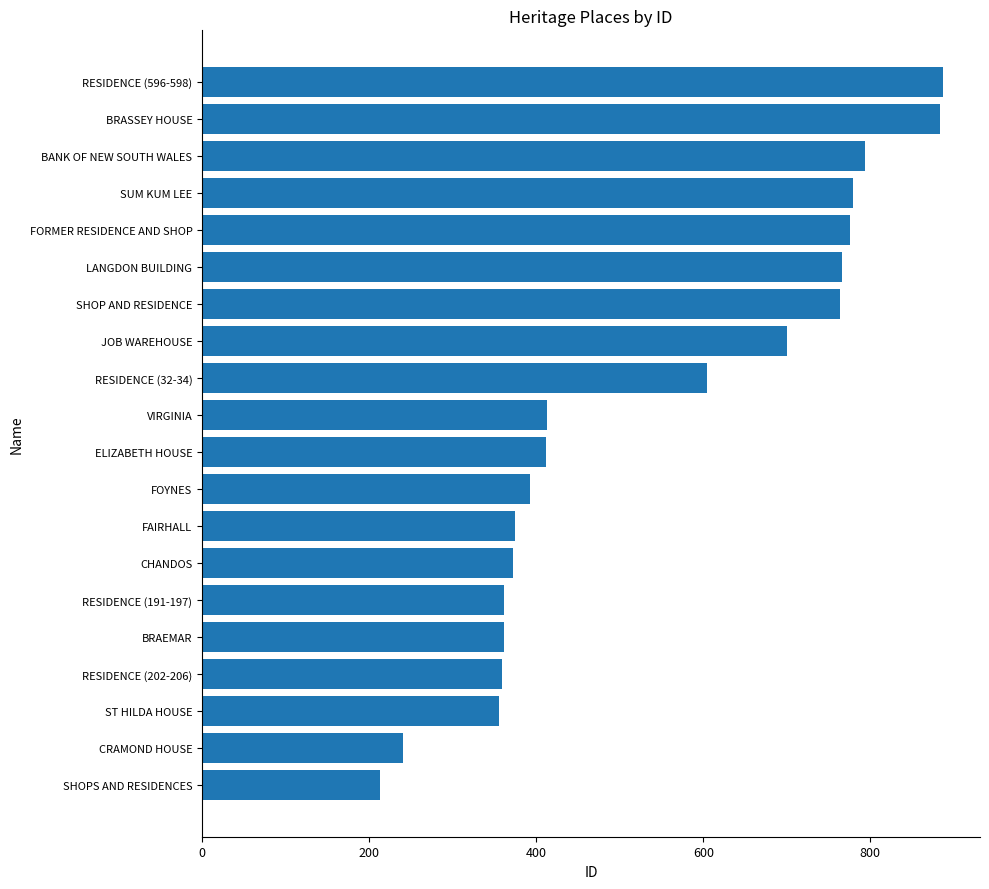

What is the smallest value displayed?

213